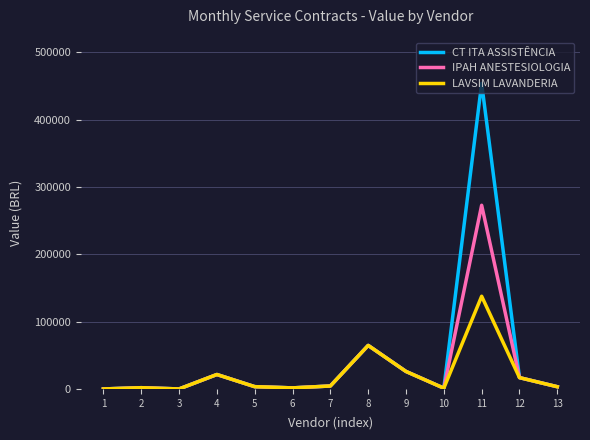

At which category is the sum across all series the highest?

11